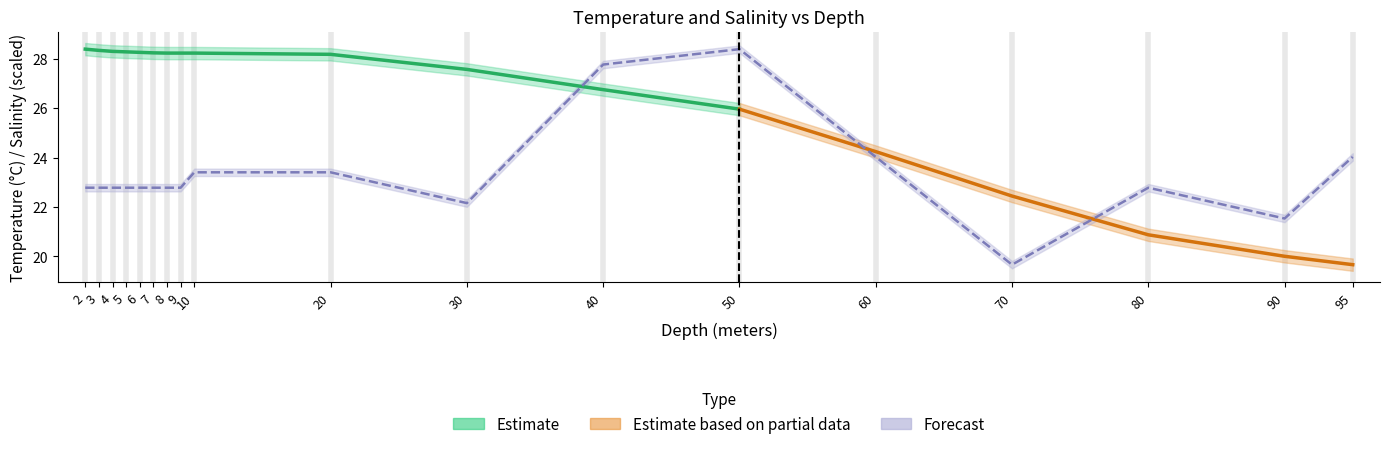

Which category has the lowest value across all series?

70